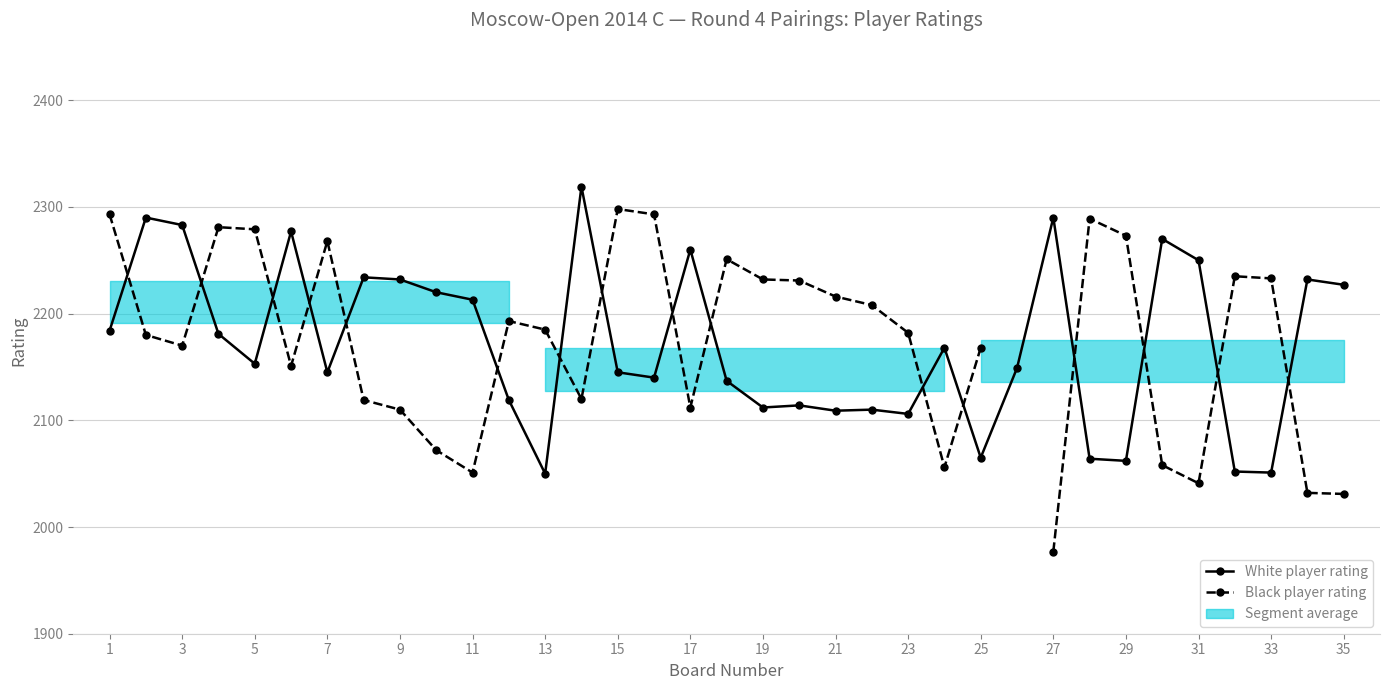

What is the difference between the second highest and second lowest values in the Black player rating series?

267.0